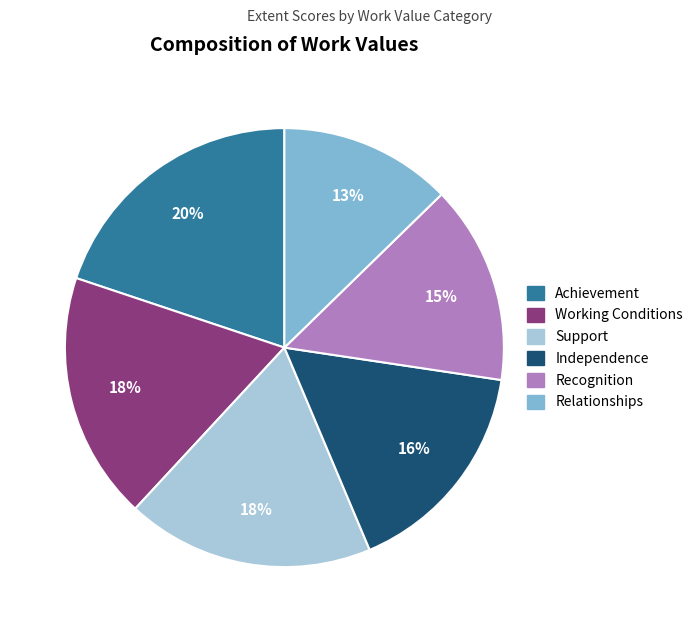

Do Independence and Achievement together represent more than half of the pie?

No